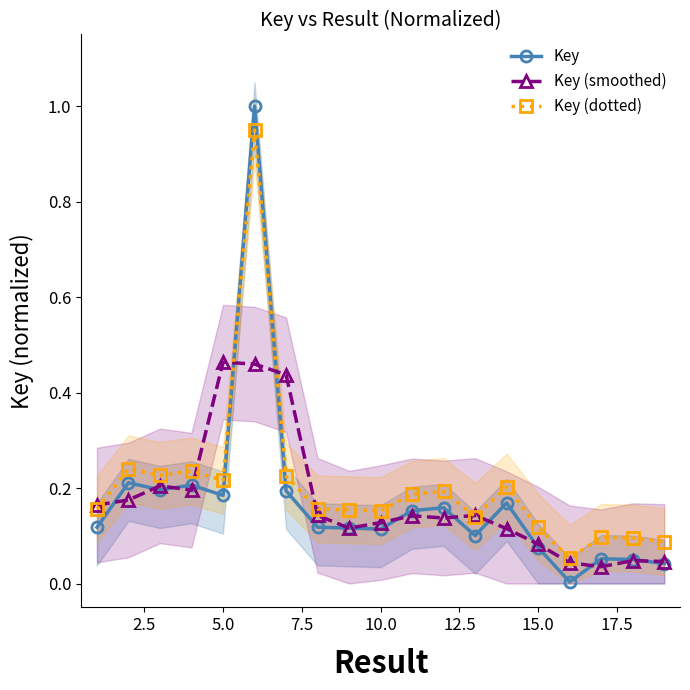

True or false: Key (dotted) and Key cross at least once.

True